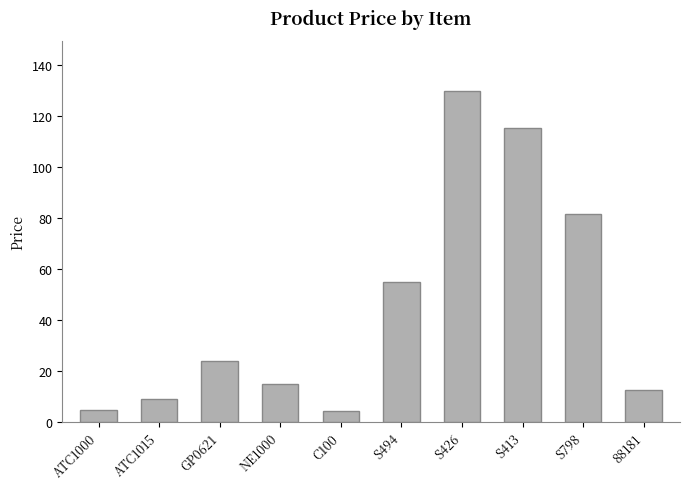

Is it true that the value at S798 is 47.4?

False